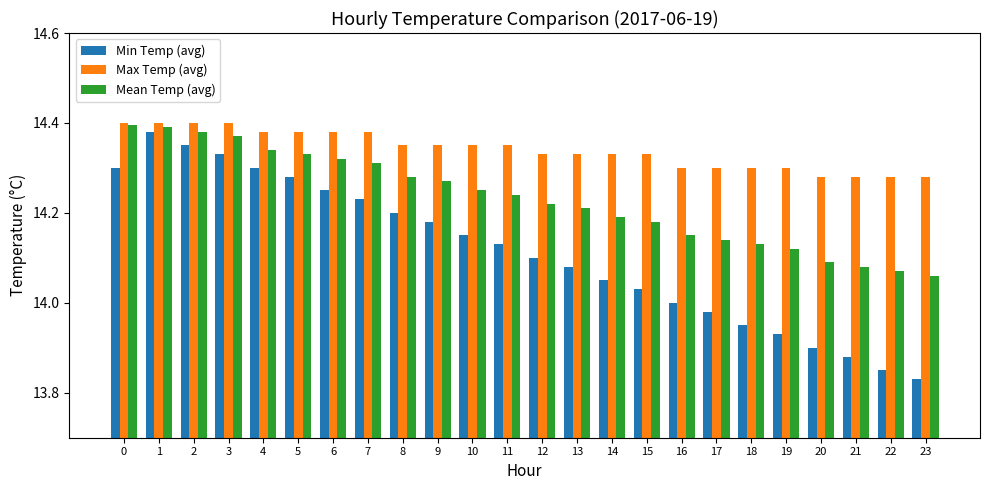

Which series has the largest range (max minus min)?

Min Temp (avg)